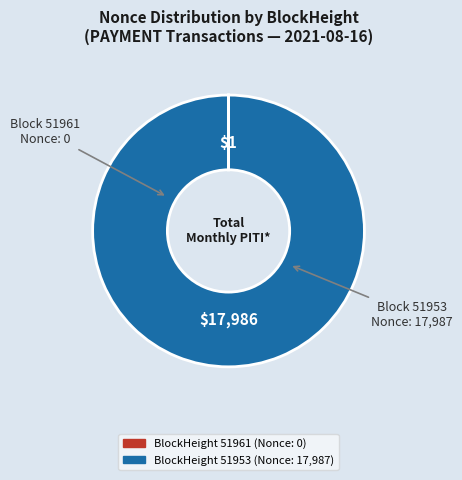

Is there any slice that represents more than half of the pie?

Yes